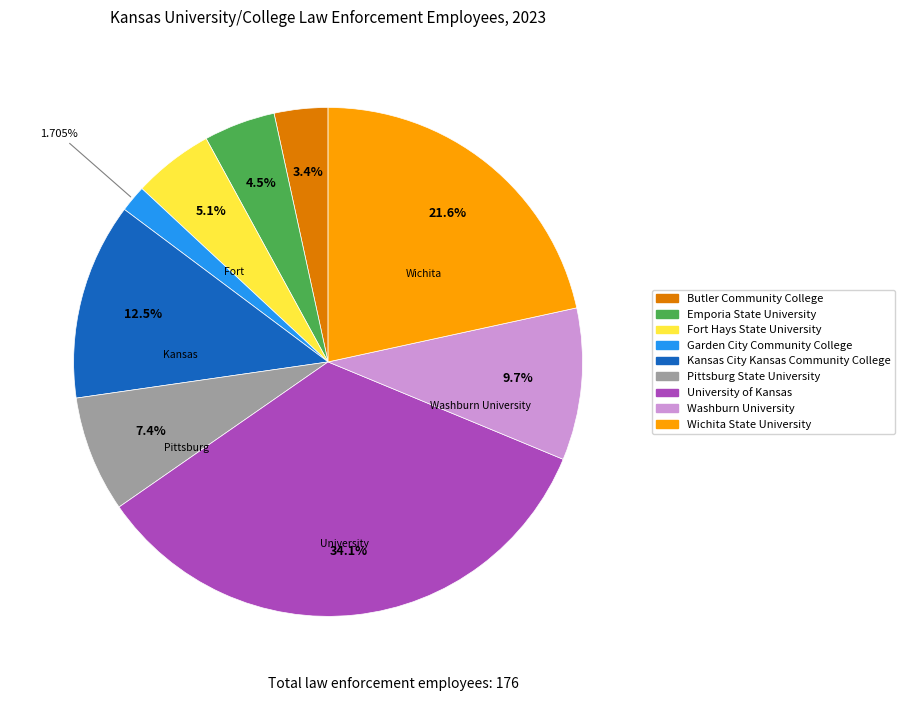

Approximately how many times larger is the value at Garden City Community College compared to Fort Hays State University?

0.3